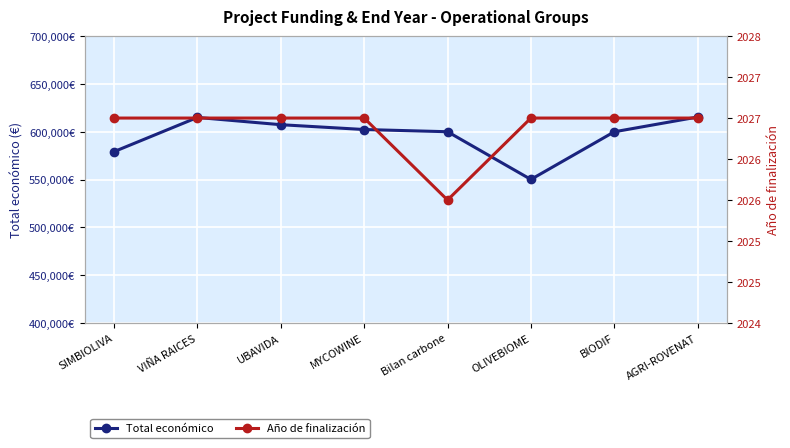

True or false: Año de finalización and Total económico cross at least once.

False